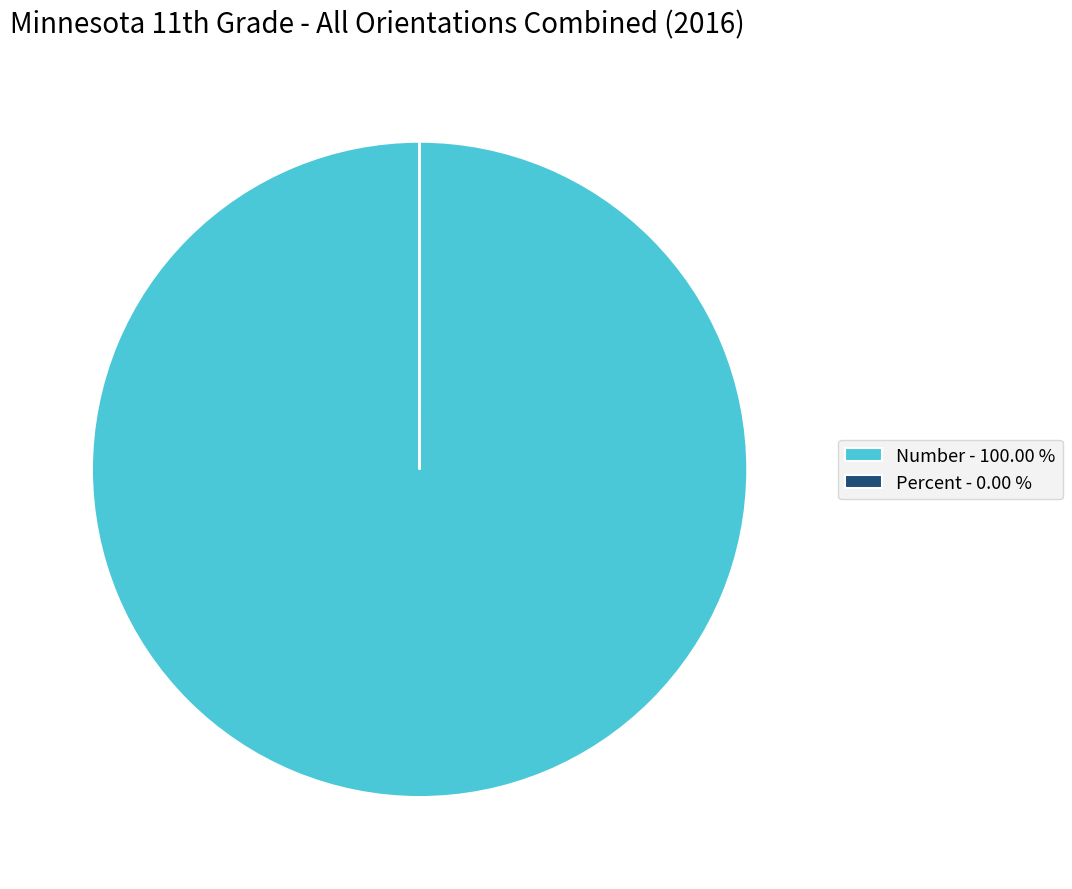

Which slice represents more than half of the pie?

Number